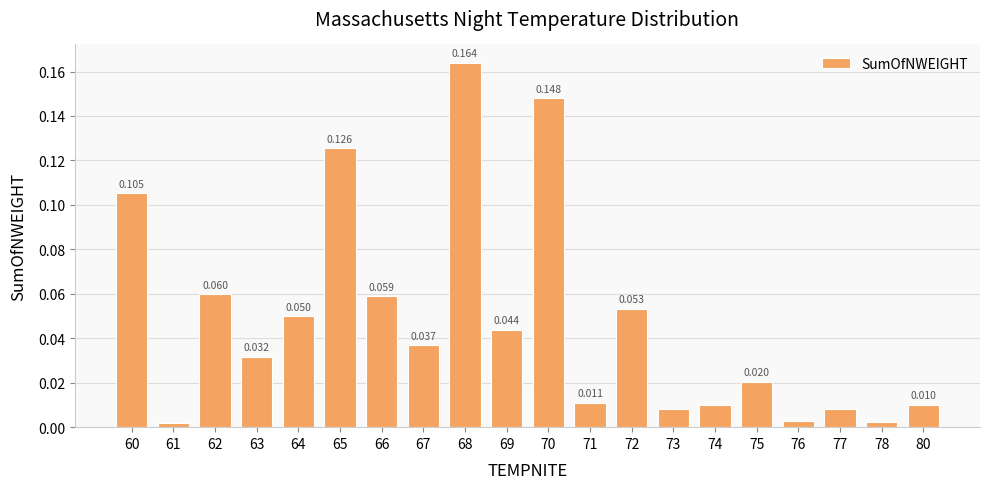

Reading right to left, what are all the values shown in this chart?

0.0	0.0	0.0	0.0	0.0	0.0	0.0	0.1	0.0	0.1	0.0	0.2	0.0	0.1	0.1	0.0	0.0	0.1	0.0	0.1